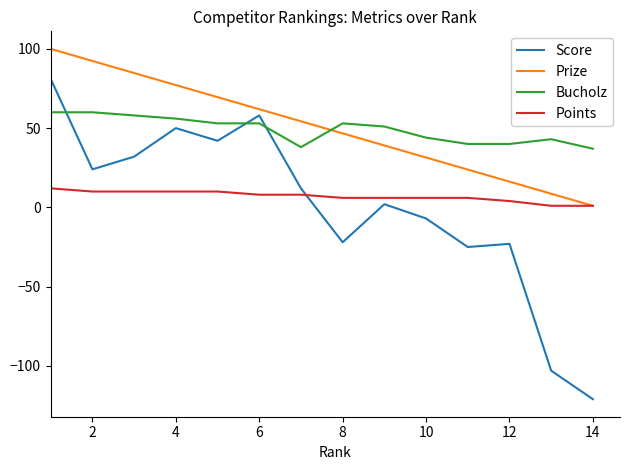

What is the lowest value of the Prize series?

1.0